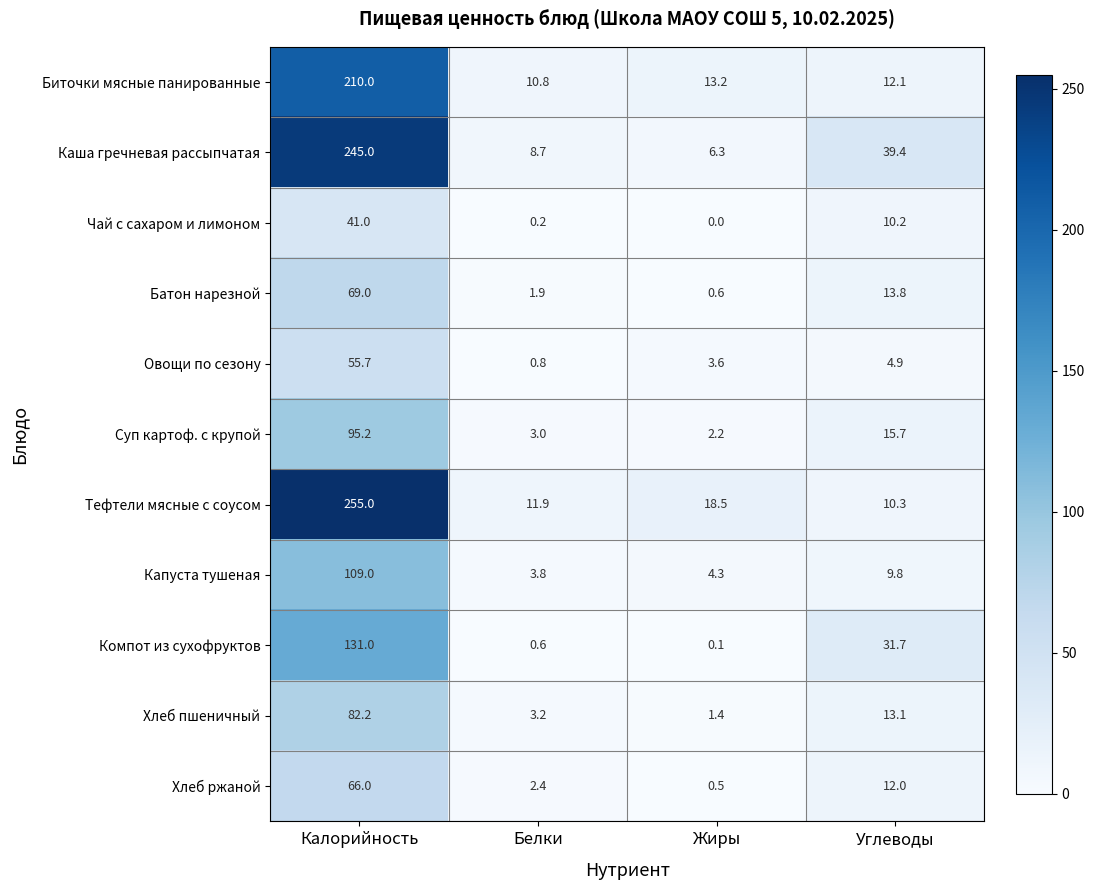

Between Калорийность and Жиры, which series saw the biggest shift?

Каша гречневая рассыпчатая